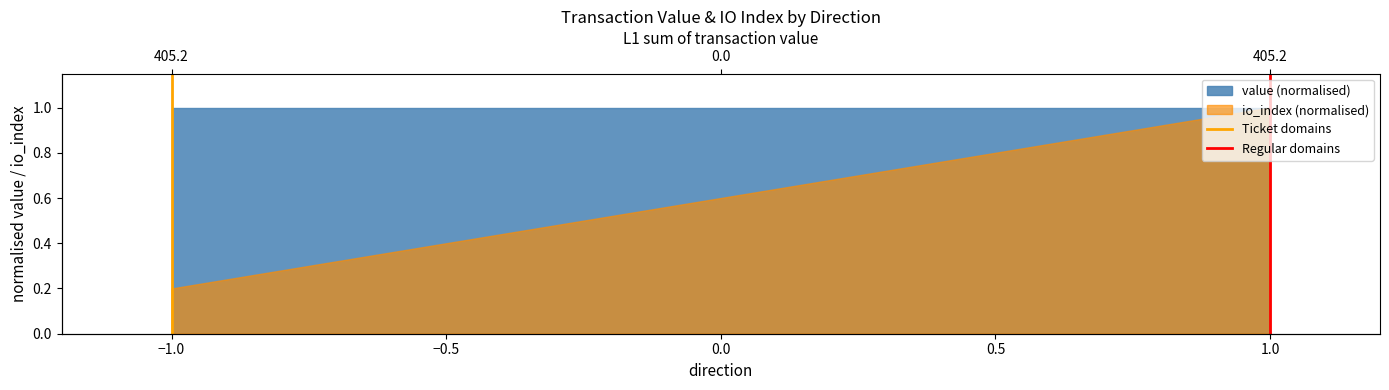

The Ticket domains series shows 2 at −1.0. True or false?

False